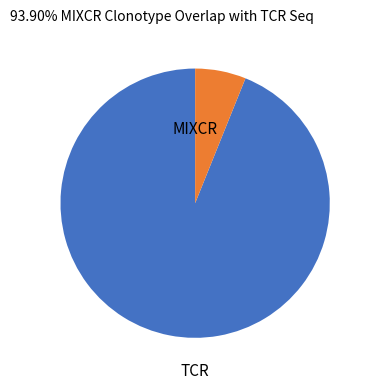

Is there a majority slice in this chart?

Yes